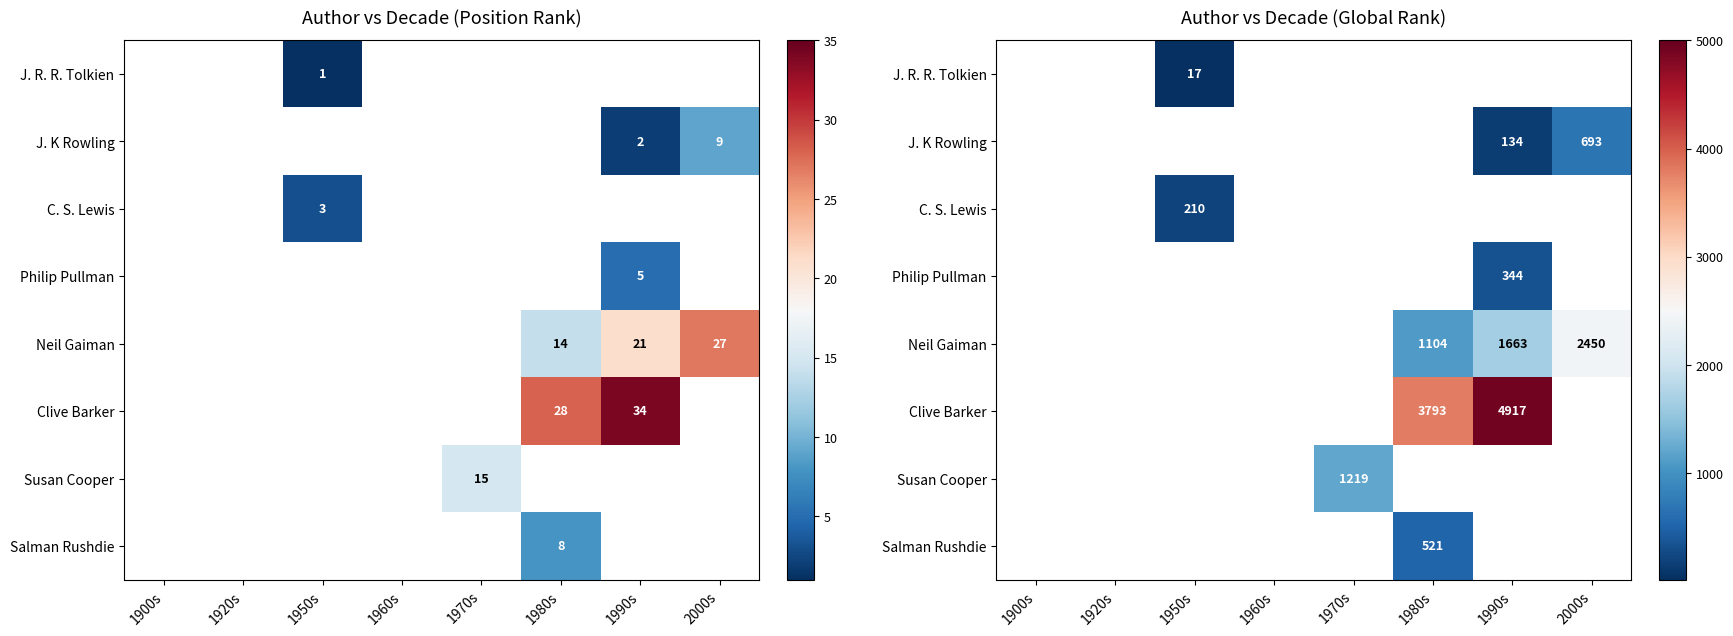

How many data points does each series have?

8